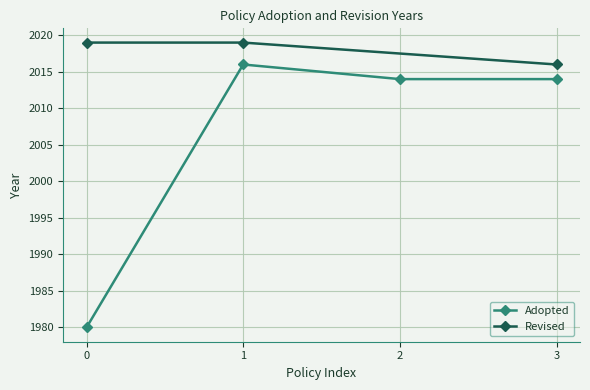

What is the value of the Adopted point at the 1st from the left?

1980